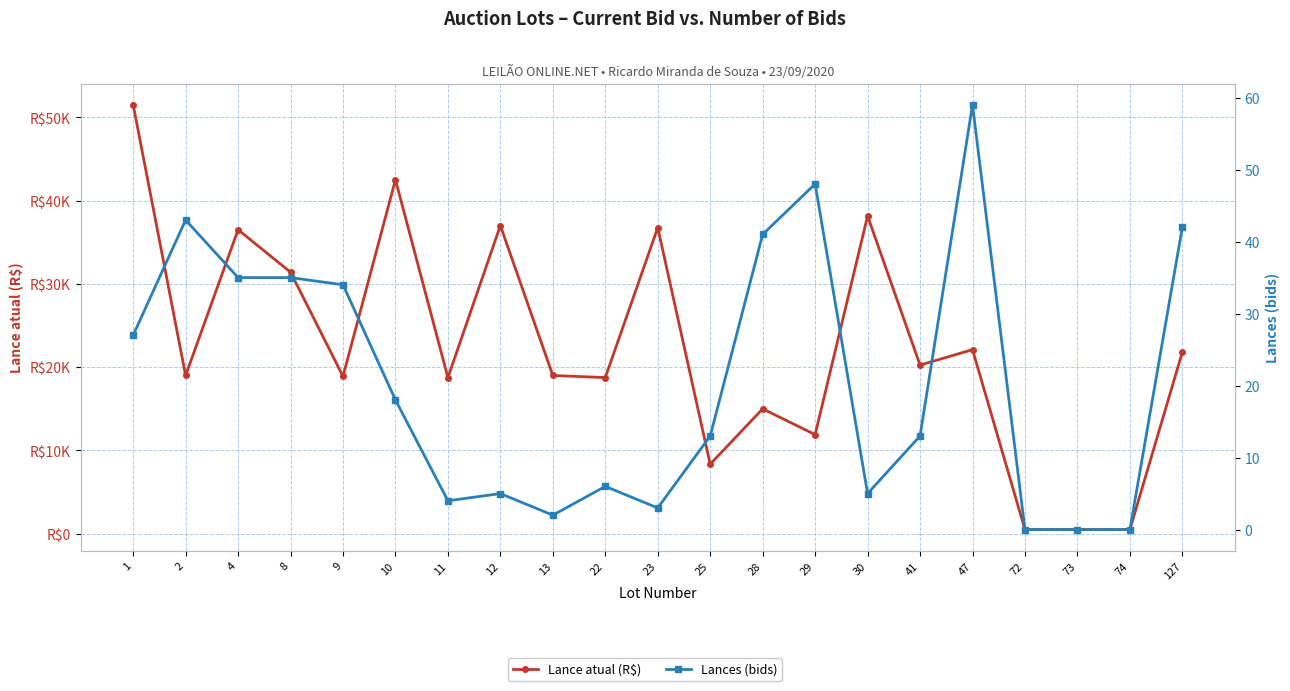

Reading left to right, list all the values displayed in this chart.

Lance atual (R$): 51500	19000	36500	31400	18900	42500	18750	37000	19000	18750	36750	8350	15000	11900	38150	20250	22100	500	500	500	21800
Lances (bids): 27	43	35	35	34	18	4	5	2	6	3	13	41	48	5	13	59	0	0	0	42